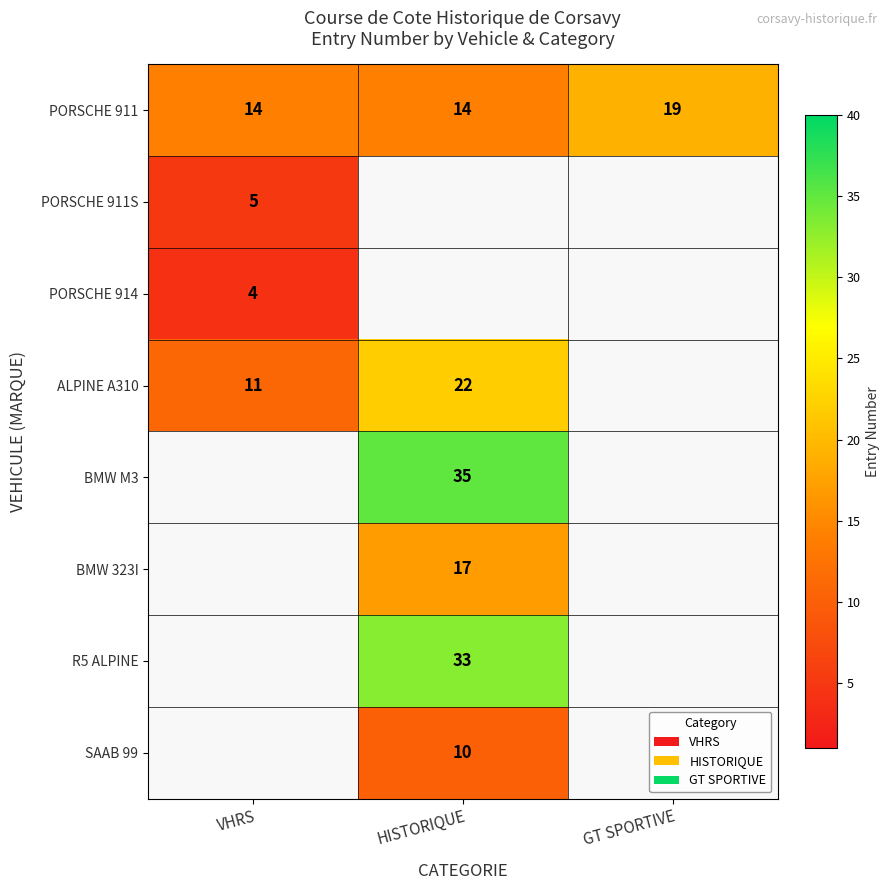

What is the approximate value of PORSCHE 911 at GT SPORTIVE?

19